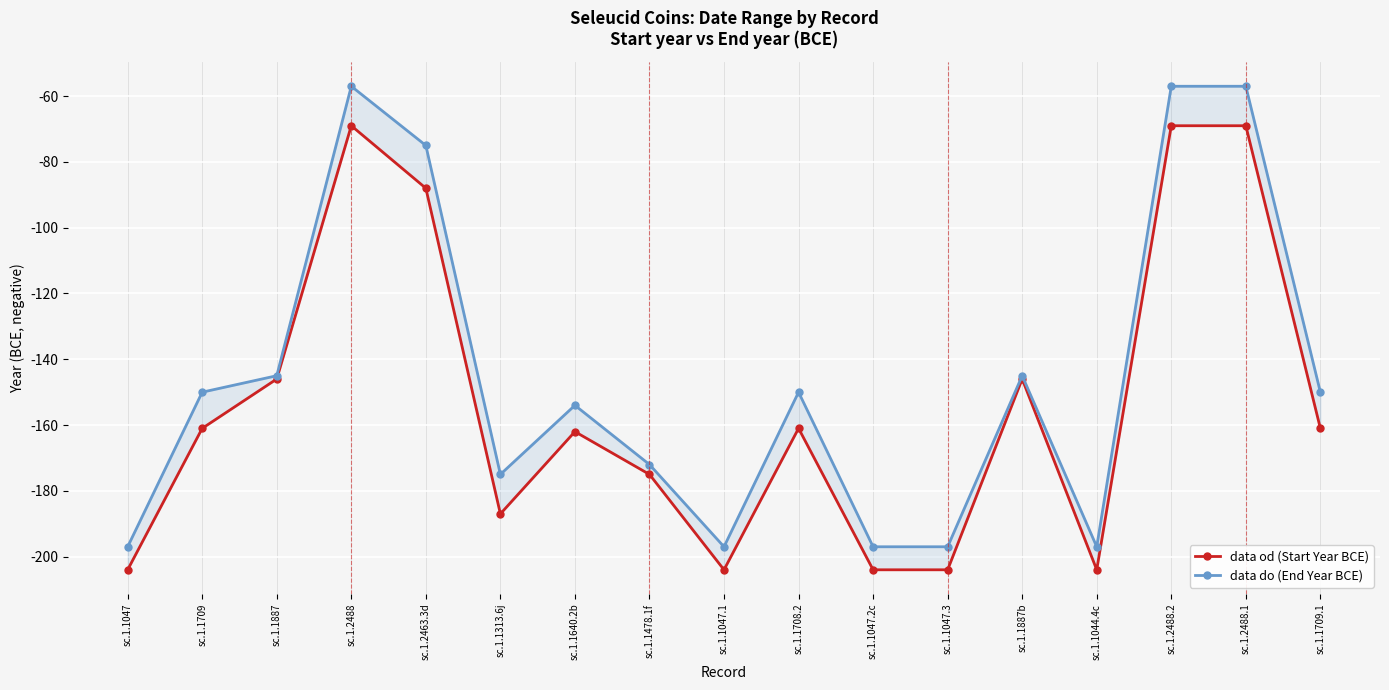

What is the label of the 1st point from the left?

sc.1.1047